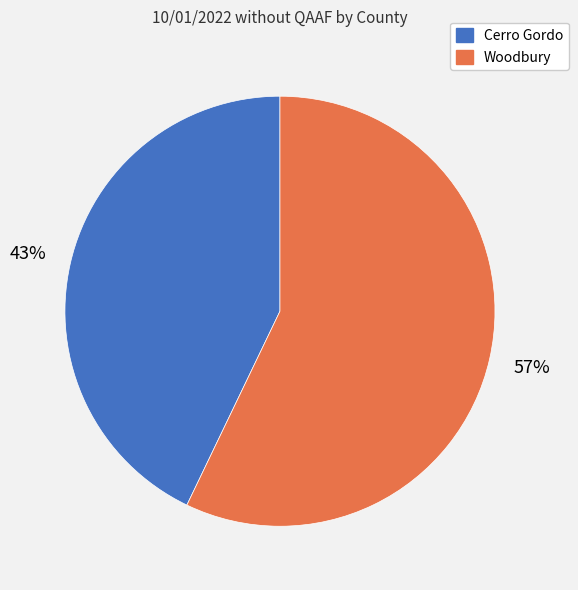

Is the sum of Woodbury and Cerro Gordo greater than half?

Yes